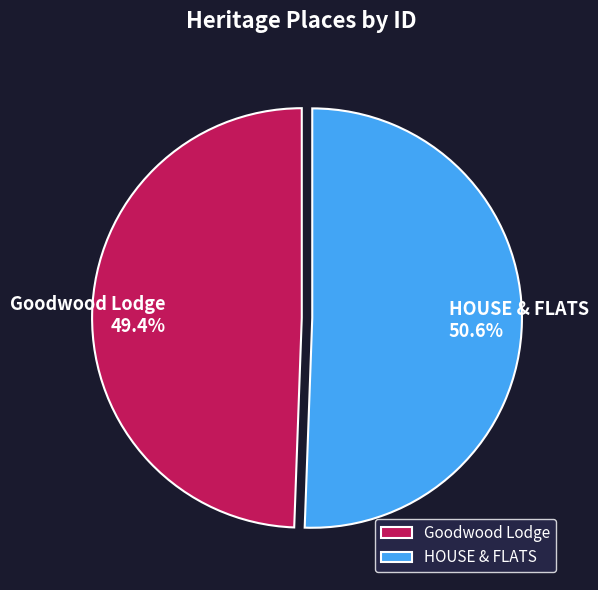

Which slice is the smallest?

Goodwood Lodge